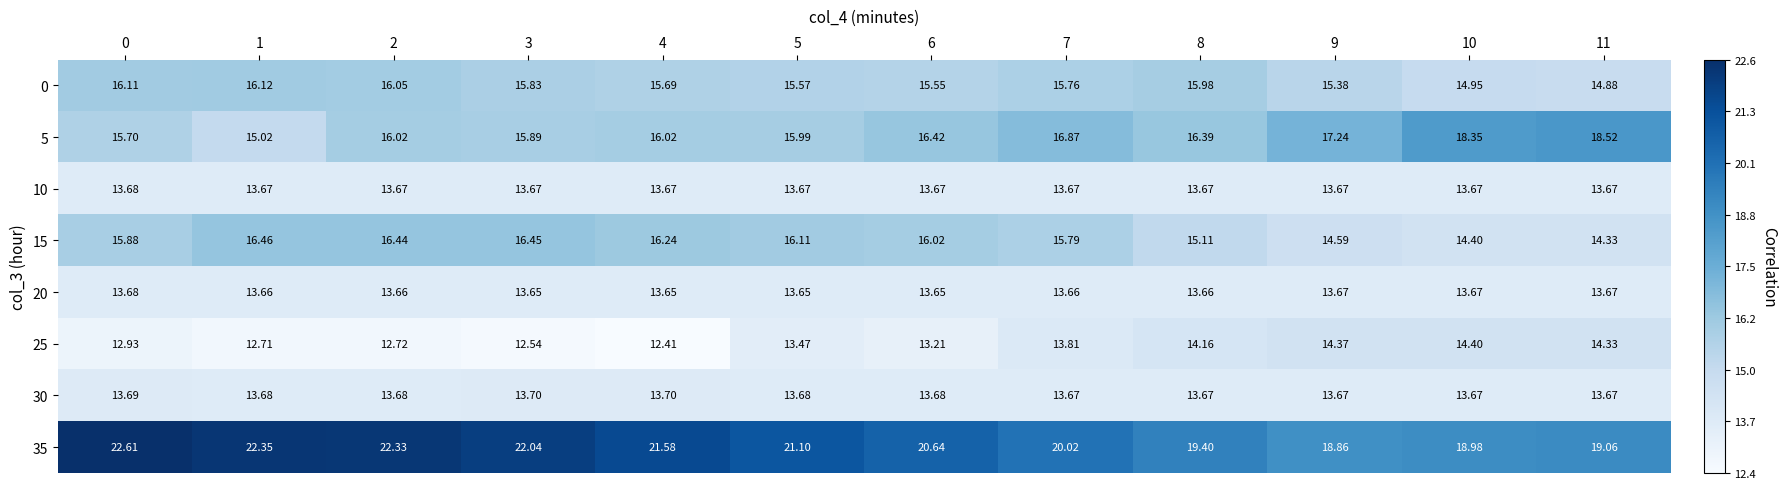

Is the value of 10 at 11 greater than the value of 30 at 4?

No